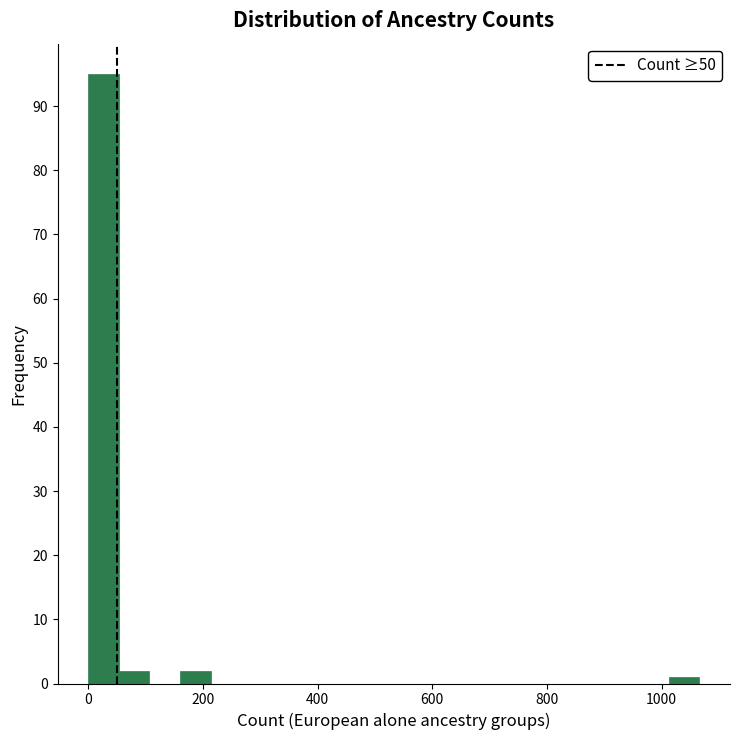

Around what value on the x-axis is the tallest bar? Give the approximate position of its centre, as read against the axis.

20